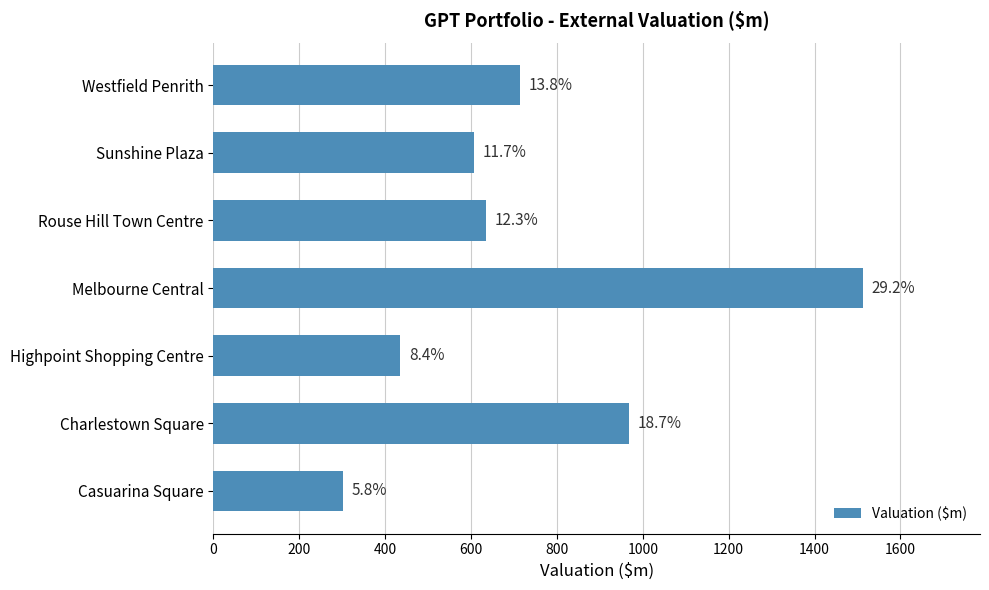

How many bars are there in total?

7